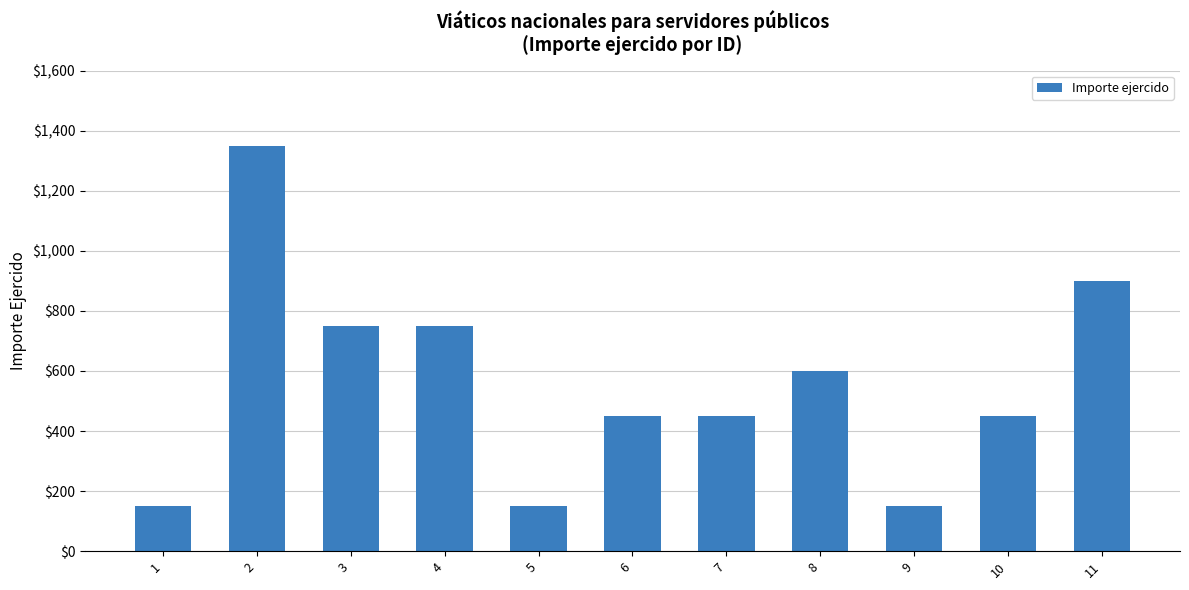

What is the greatest value displayed?

1350